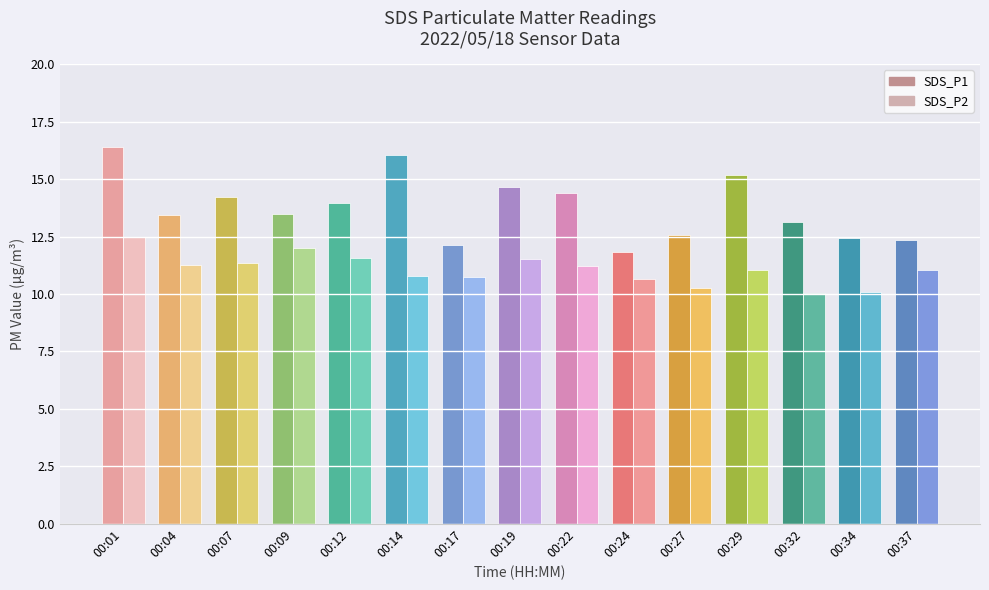

What is the value of the SDS_P2 bar at the 9th from the left?

11.2